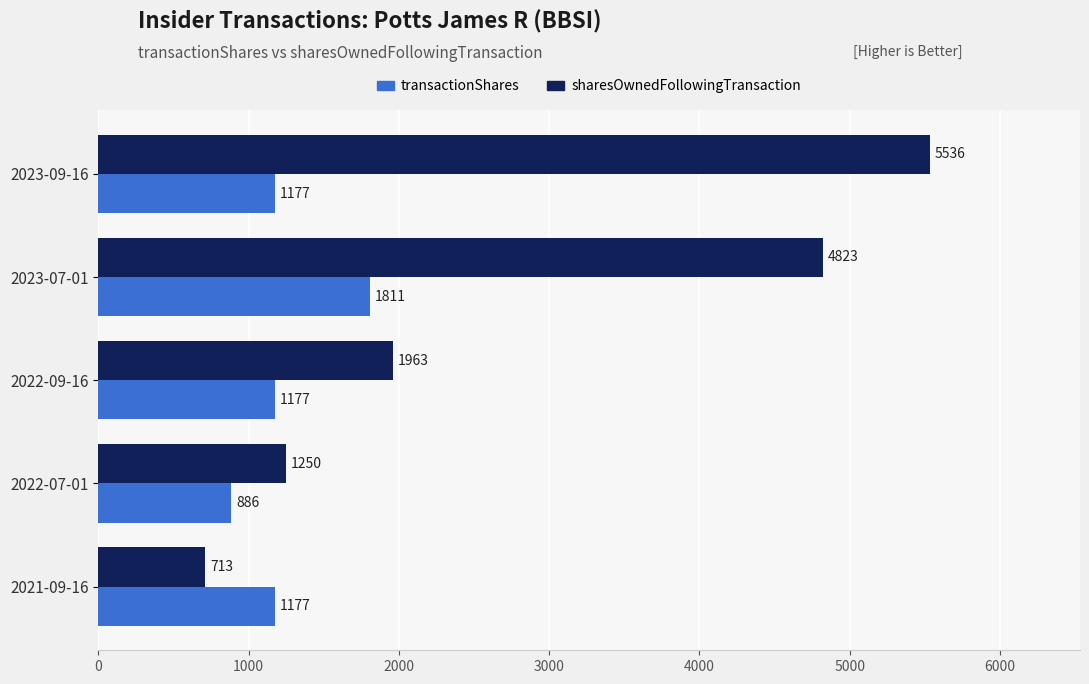

Is the value of transactionShares at 2022-07-01 greater than the value of sharesOwnedFollowingTransaction at 2022-09-16?

No